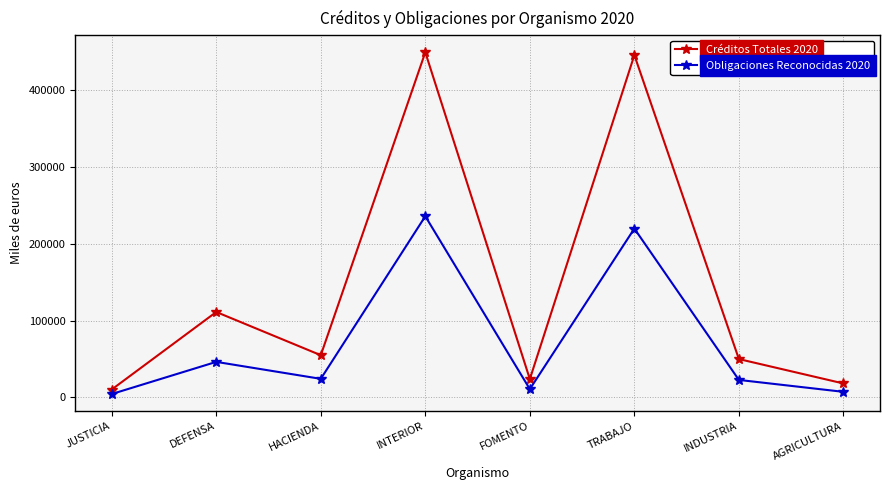

At which category is the sum across all series the highest?

INTERIOR